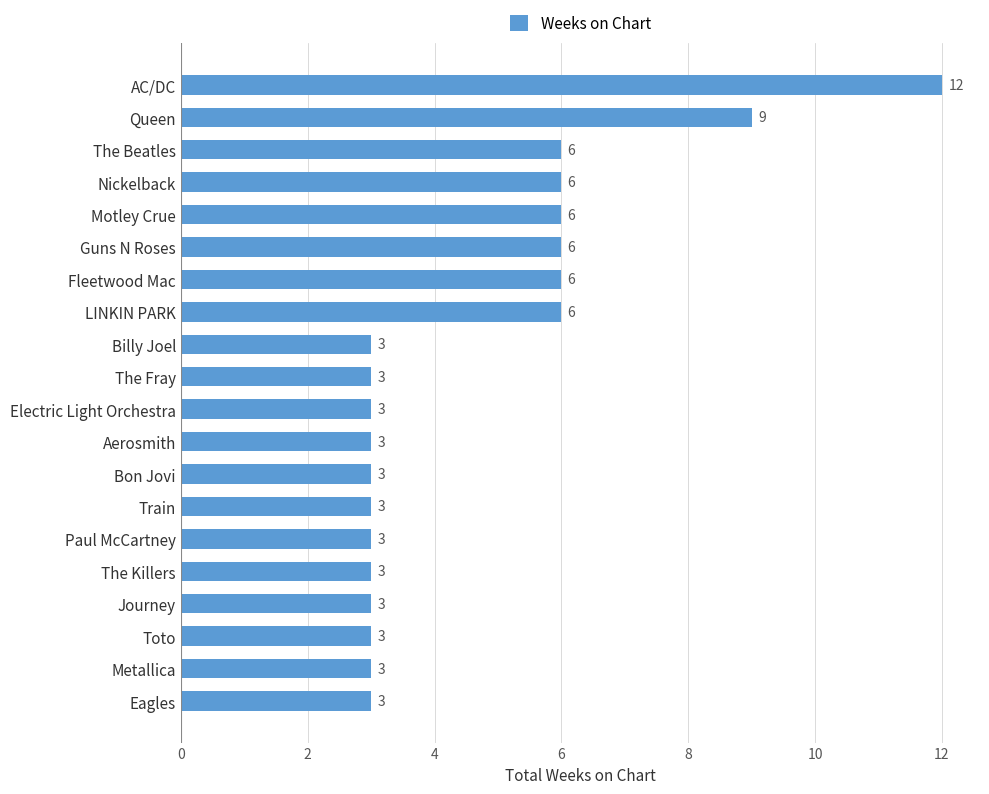

The chart shows a value of 3 at The Fray. True or false?

True